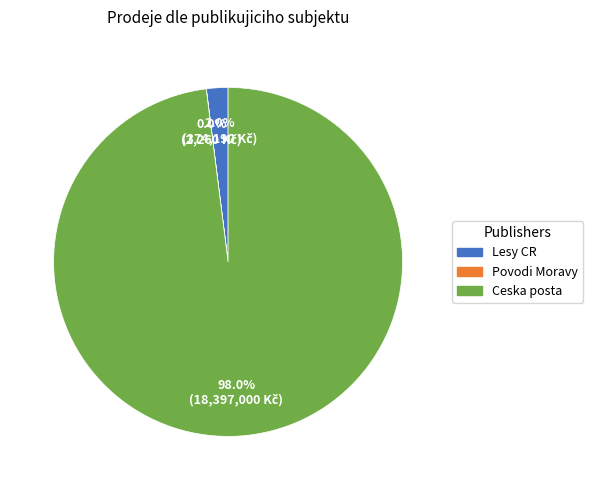

Is there any slice that represents more than half of the pie?

Yes